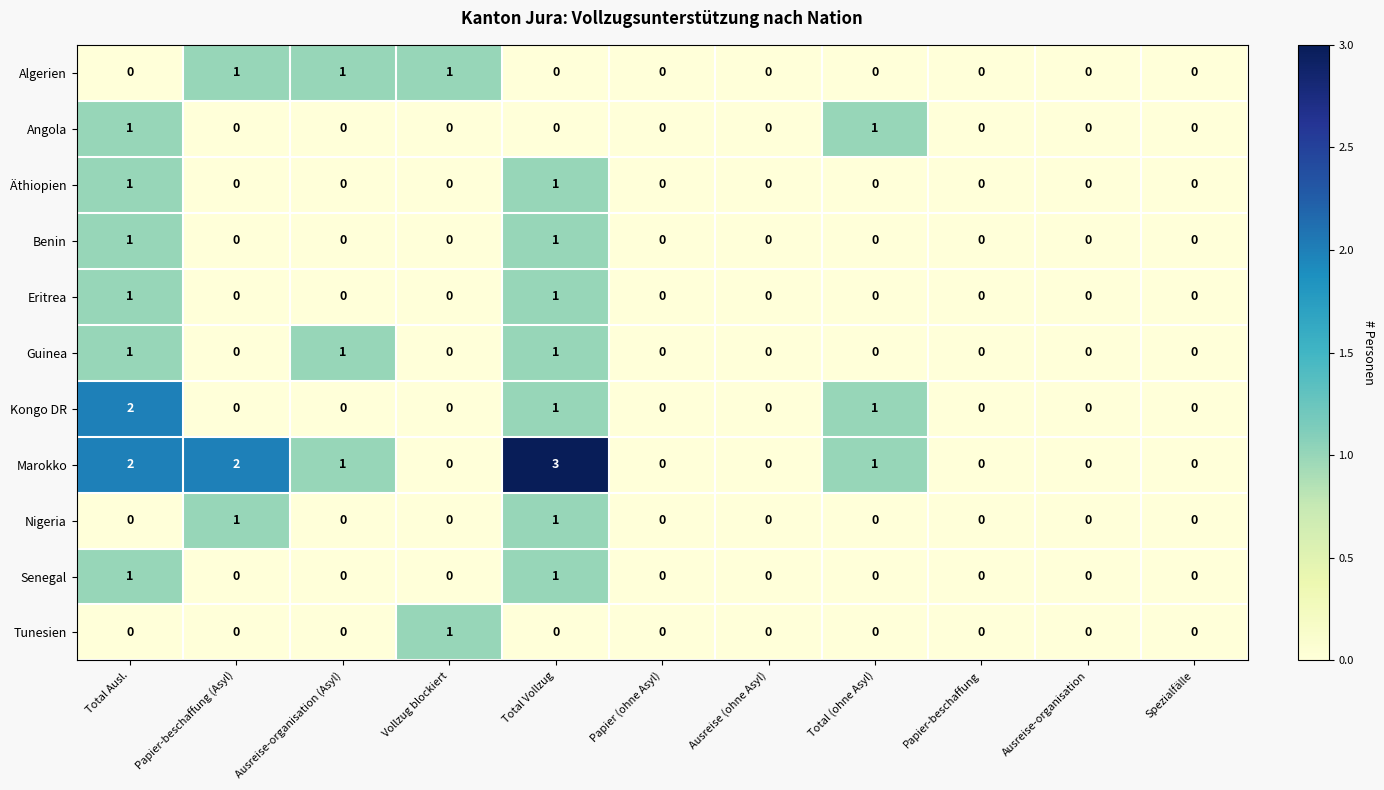

How many Kongo DR values are between 0 and 1?

10